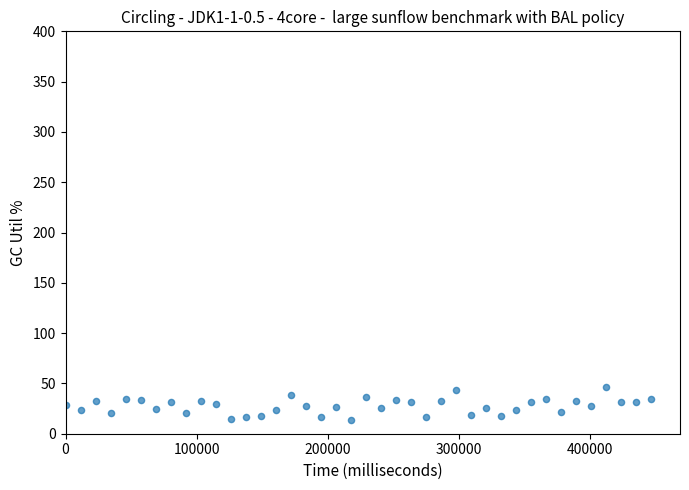

What is the range of Y values (max minus min)?

32